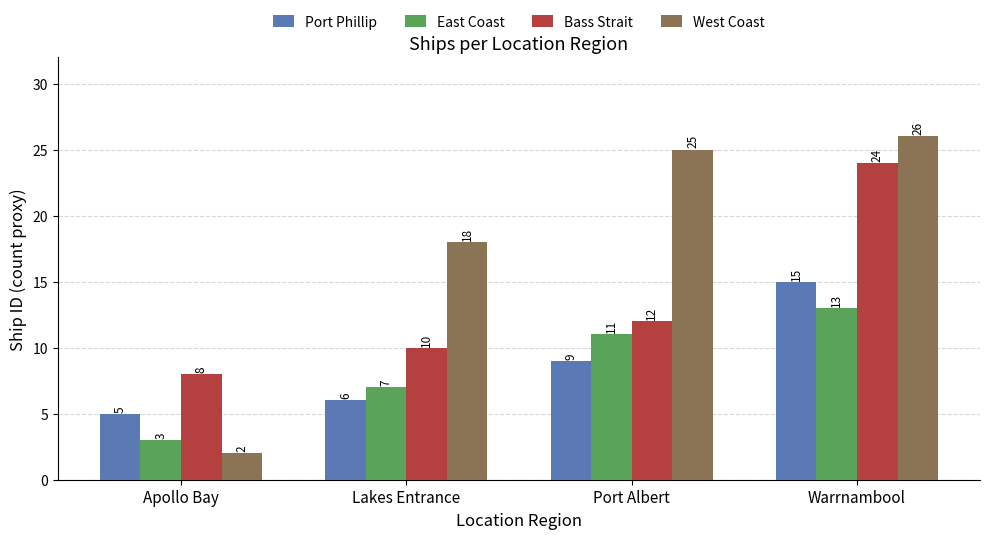

How many groups of bars are there?

4